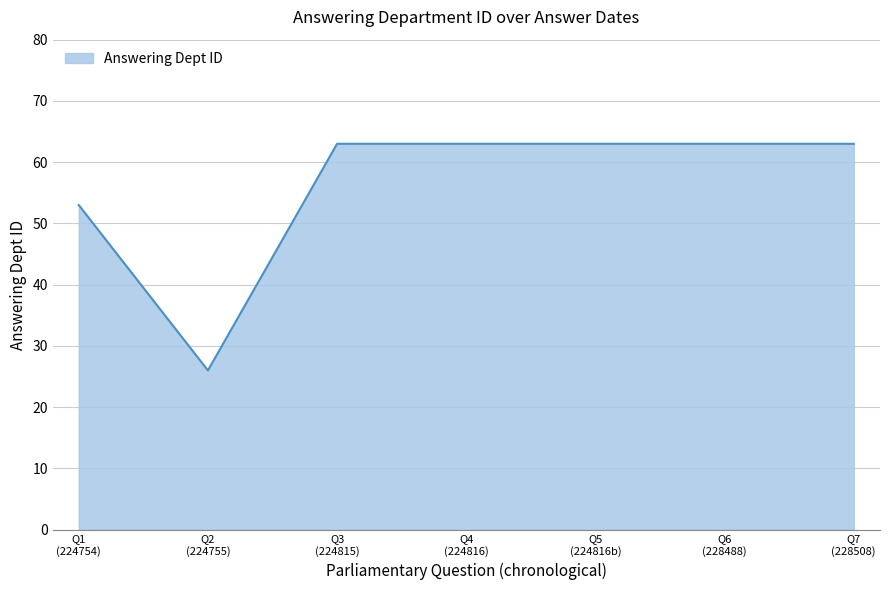

What is the difference between the second highest and minimum values?

37